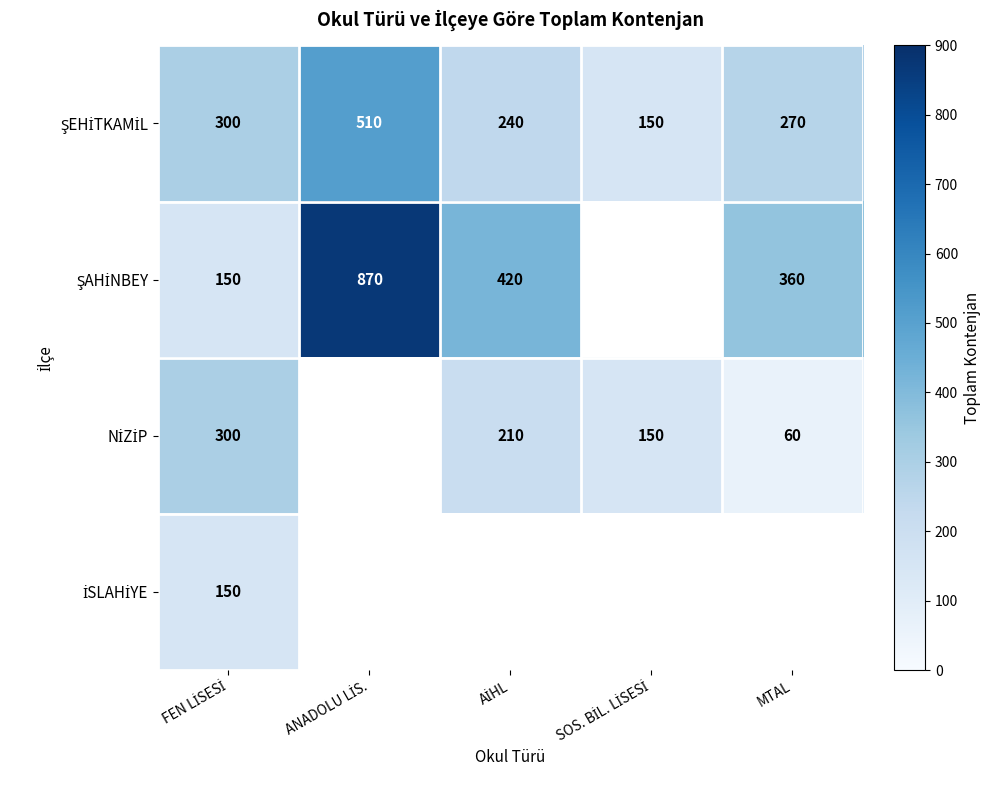

What is the difference between the ŞEHİTKAMİL values at FEN LİSESİ and MTAL?

30.0